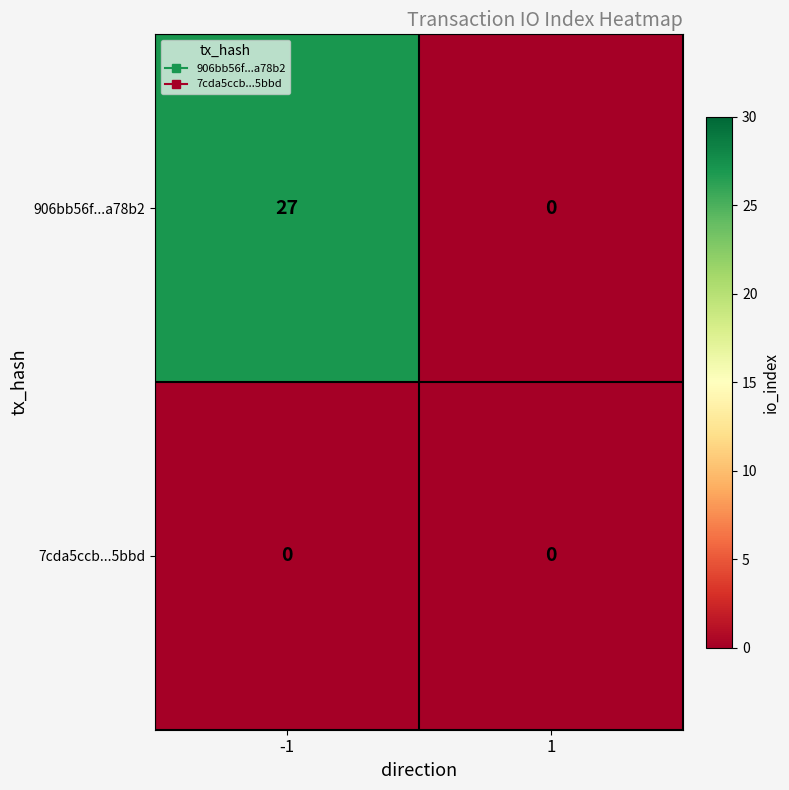

Which label corresponds to the largest value in the chart?

-1